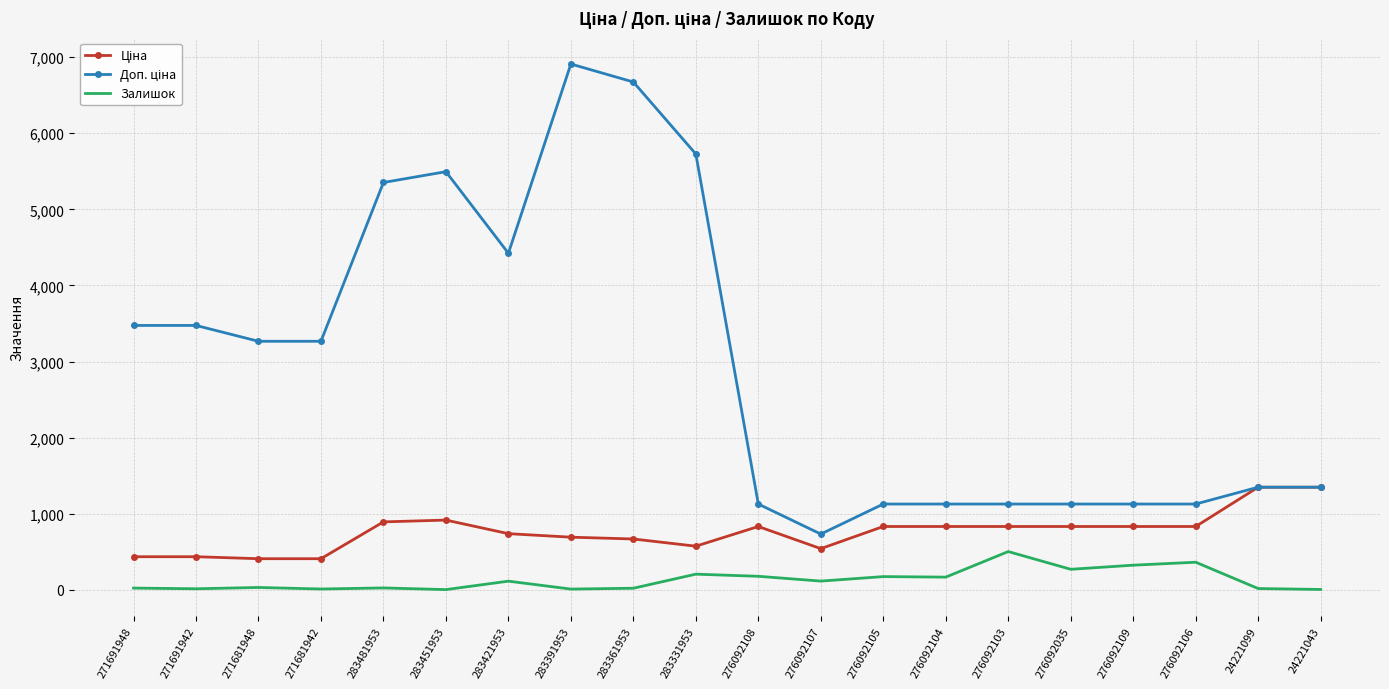

Reading left to right, extract all data points from this chart.

Ціна: 271691948=434.3	271691942=434.3	271681948=408.2	271681942=408.2	283481953=892.2	283451953=915.8	283421953=737.2	283391953=691.0	283361953=667.4	283331953=572.7	276092108=831.5	276092107=540.5	276092105=831.5	276092104=831.5	276092103=831.5	276092035=831.5	276092109=831.5	276092106=831.5	24221099=1347.9	24221043=1347.9
Доп. ціна: 271691948=3474.1	271691942=3474.1	271681948=3265.8	271681942=3265.8	283481953=5353.1	283451953=5495.0	283421953=4423.0	283391953=6910.3	283361953=6673.6	283331953=5727.0	276092108=1126.7	276092107=732.0	276092105=1126.7	276092104=1126.7	276092103=1126.7	276092035=1126.7	276092109=1126.7	276092106=1126.7	24221099=1348.0	24221043=1348.0
Залишок: 271691948=22.0	271691942=13.0	271681948=30.0	271681942=10.0	283481953=24.0	283451953=2.0	283421953=113.0	283391953=9.0	283361953=20.0	283331953=205.0	276092108=177.0	276092107=114.0	276092105=173.0	276092104=166.0	276092103=502.0	276092035=269.0	276092109=323.0	276092106=362.0	24221099=16.0	24221043=4.0